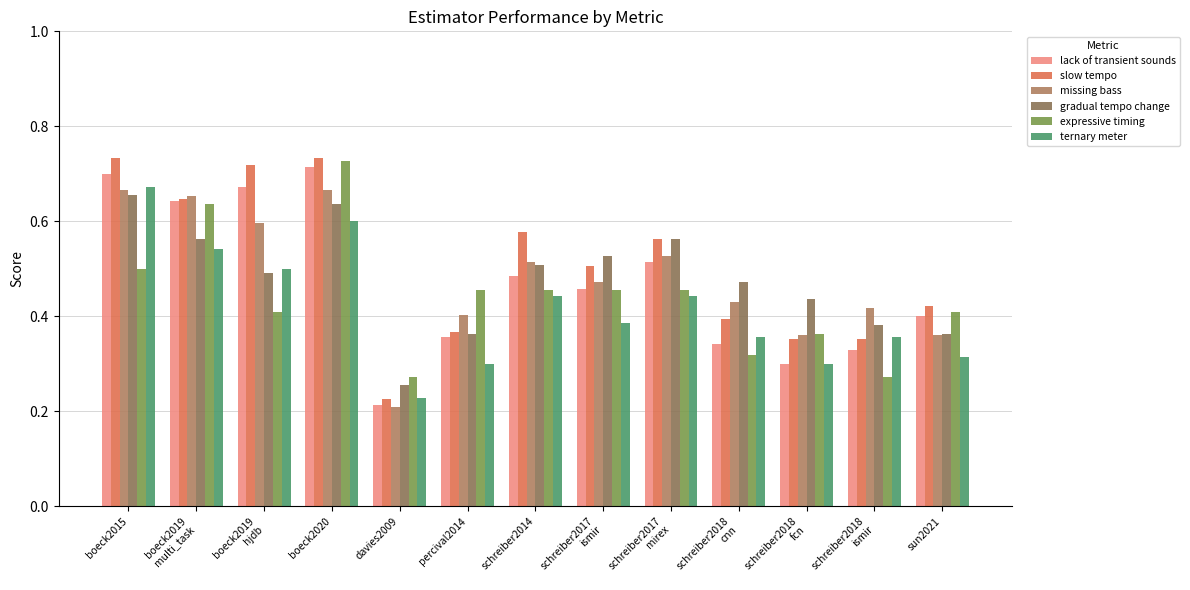

What is the total value across all series at boeck2020?

4.1